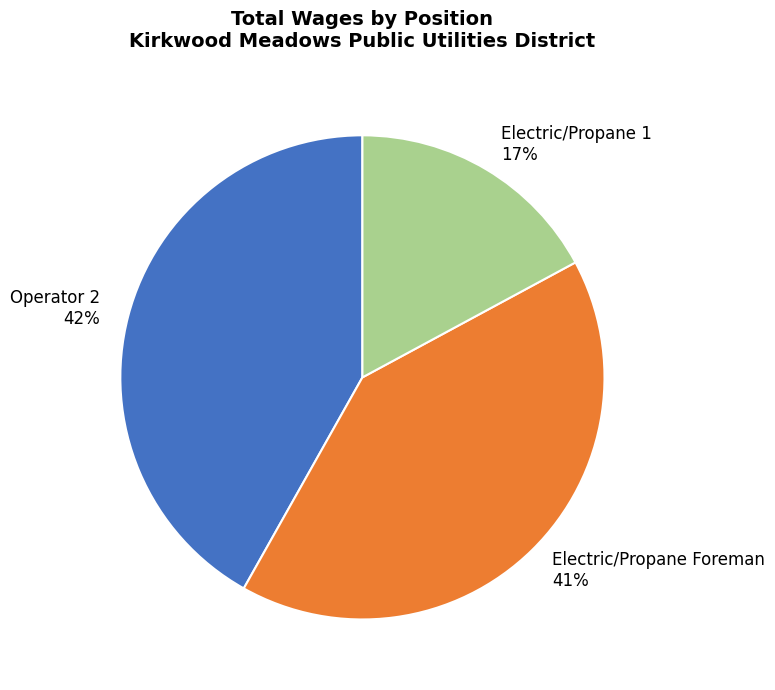

Which category has the biggest portion of the pie?

Operator 2